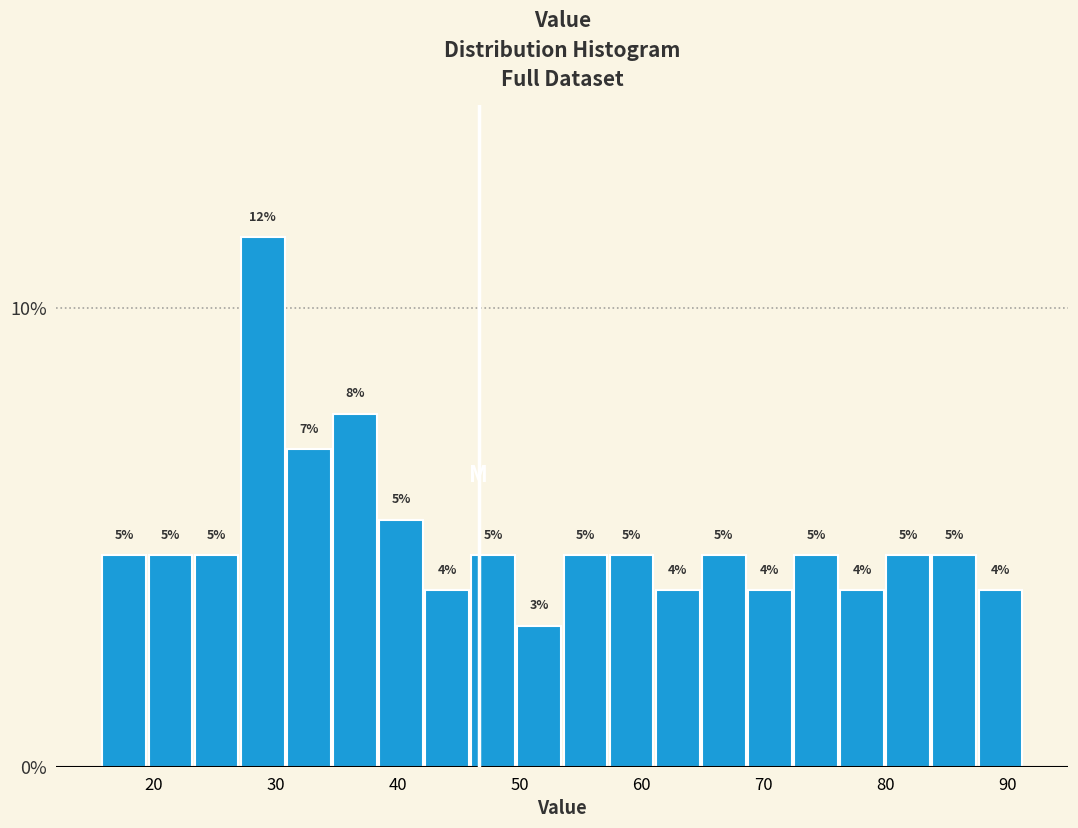

Around what value on the x-axis is the tallest bar? Give the approximate position of its centre, as read against the axis.

29